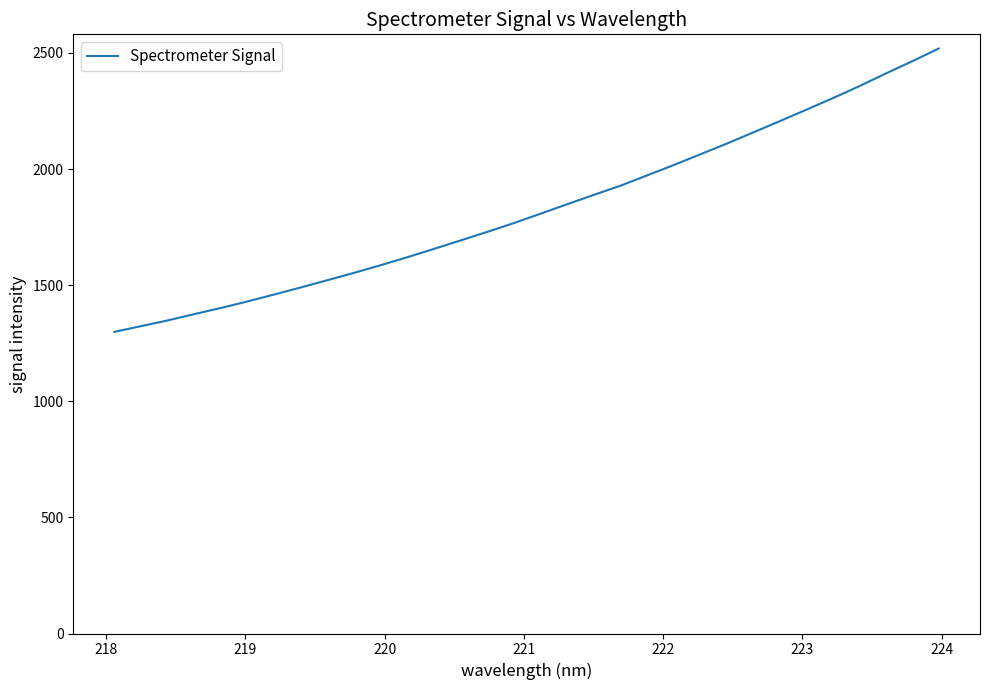

How many categories are shown in the chart?

32